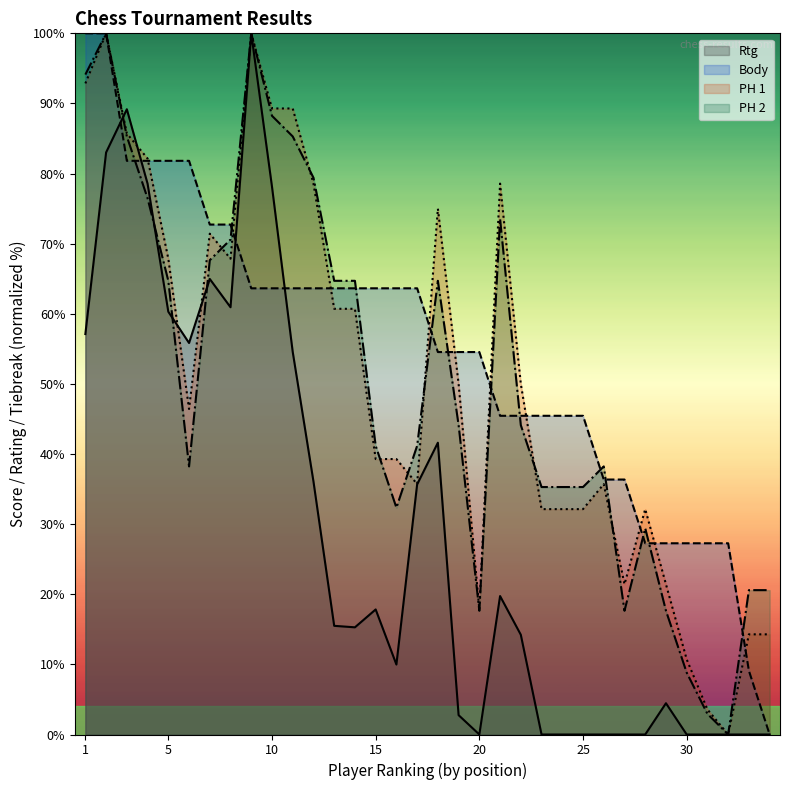

What is the difference between the second highest and second lowest values in the Body series?

90.9